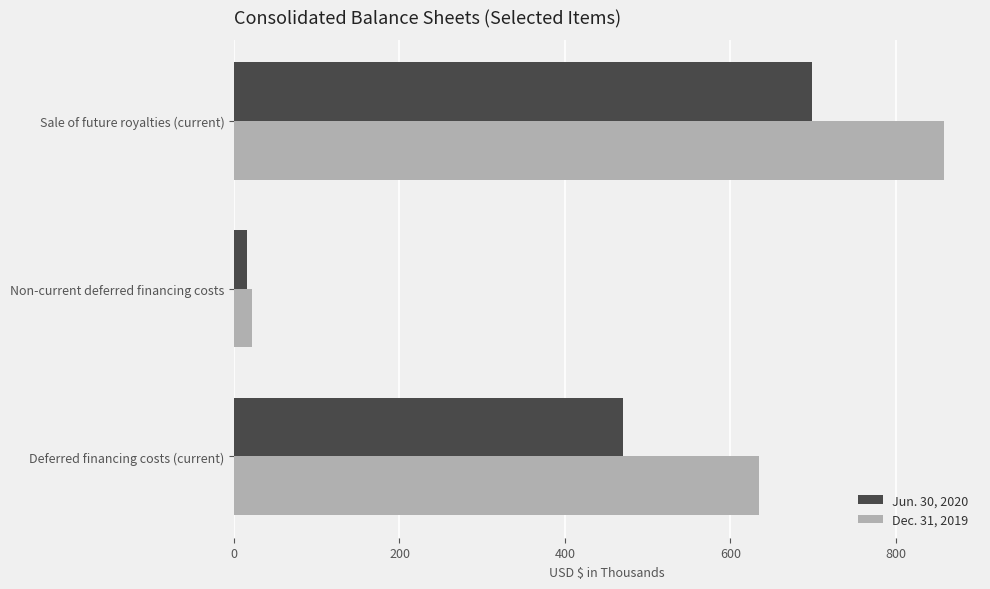

Which series has the widest spread of values?

Dec. 31, 2019